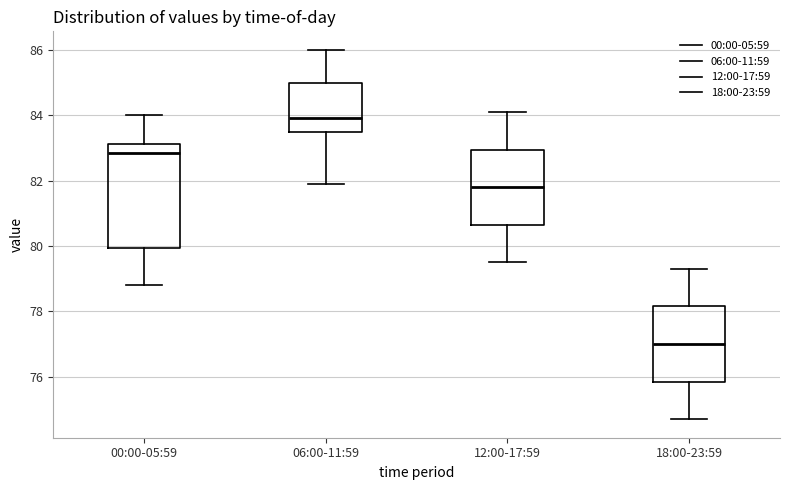

Comparing the boxes themselves (not the whiskers), which one is the tallest?

00:00-05:59